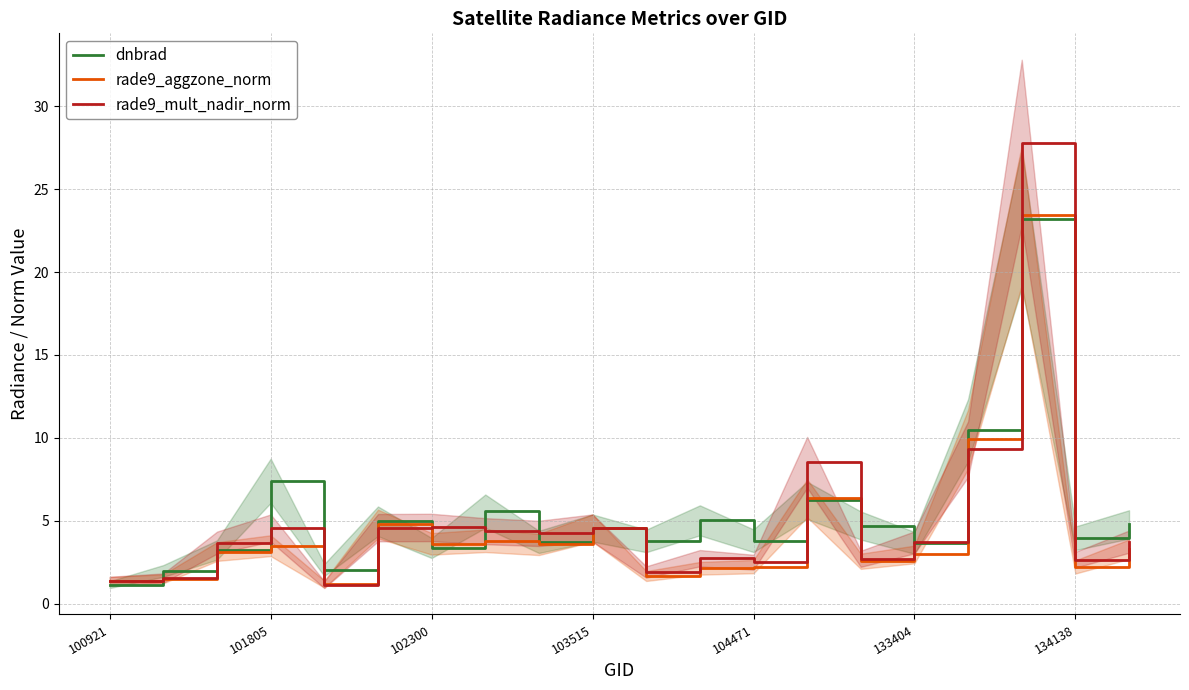

True or false: rade9_aggzone_norm has a value of 1.8 at 133404.

False